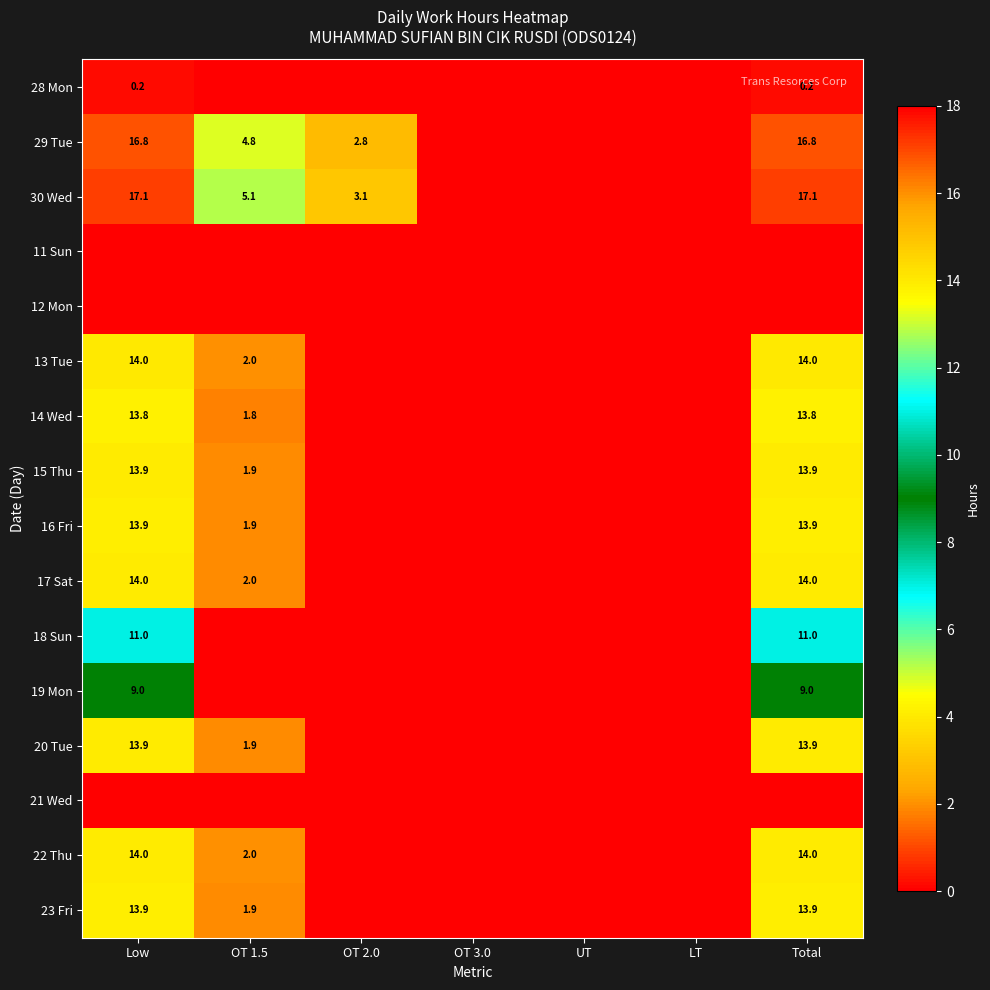

The 29 Tue series shows 16.8 at Total. True or false?

True